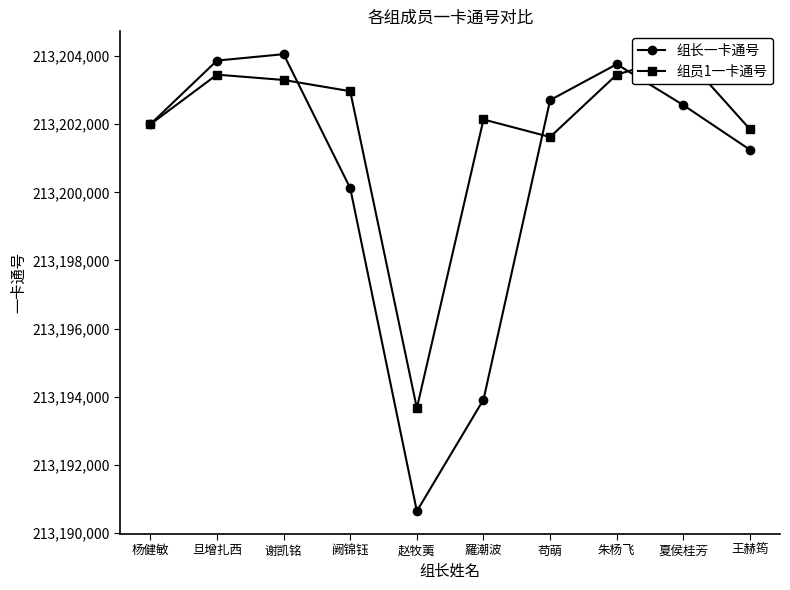

What is the total value across all series at 苟萌?

426404333